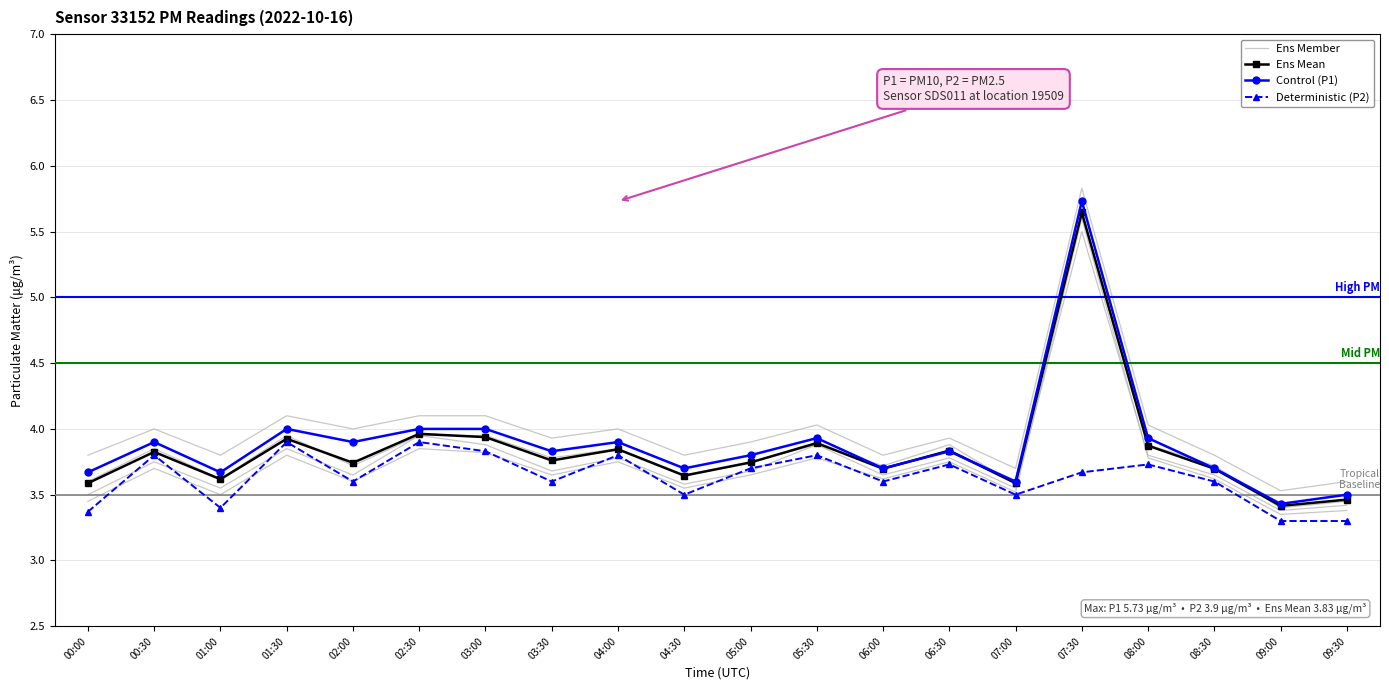

Which category has the lowest value in the Control (P1) series?

09:00